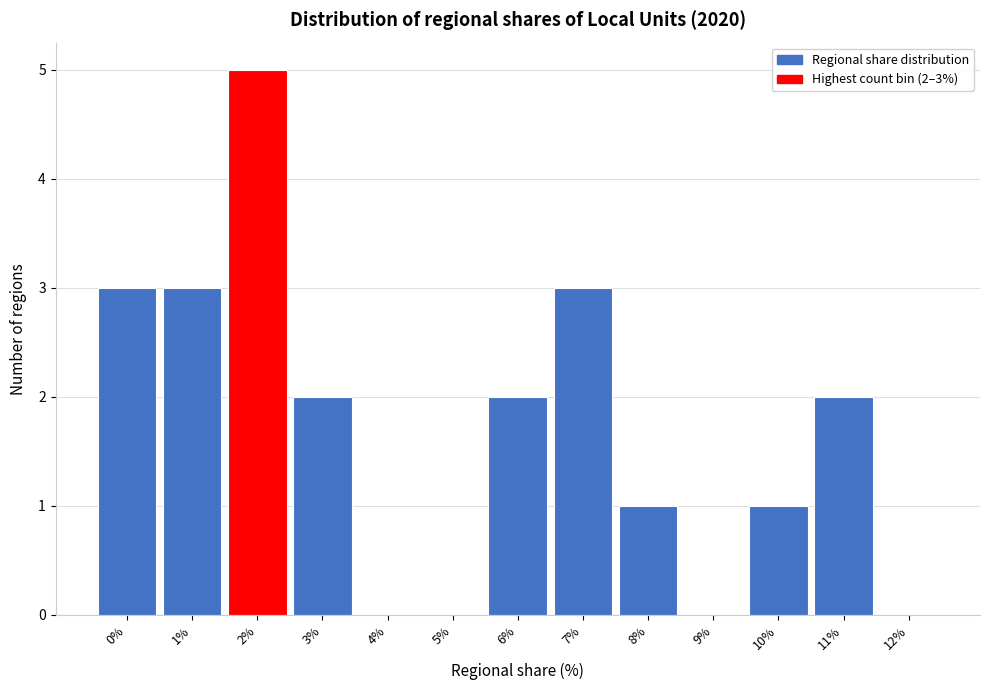

Reading right to left, extract all data points from this chart.

12%=0	11%=2	10%=1	9%=0	8%=1	7%=3	6%=2	5%=0	4%=0	3%=2	2%=5	1%=3	0%=3